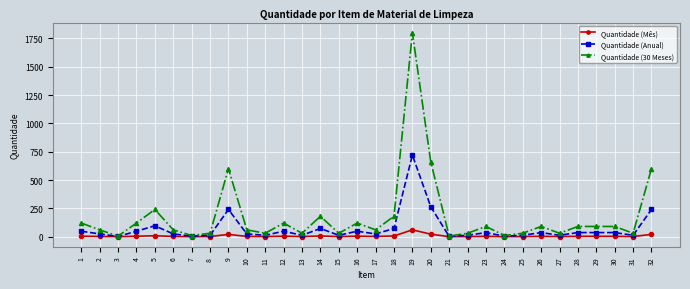

Does the chart display data point markers on the line(s)?

Yes